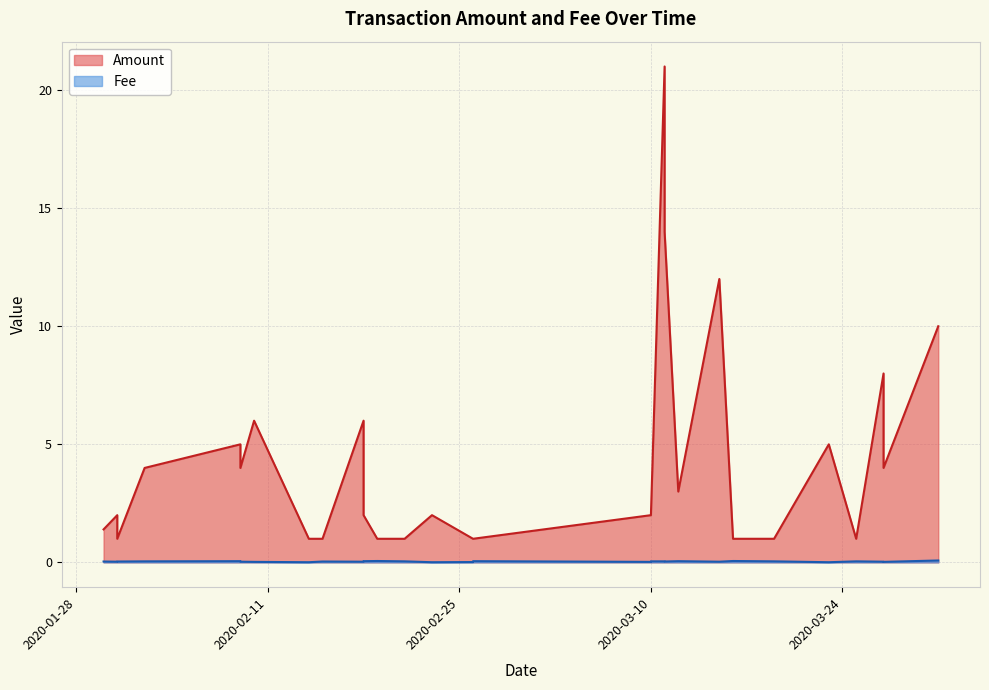

Which category has the highest value in the Fee series?

2020-03-31